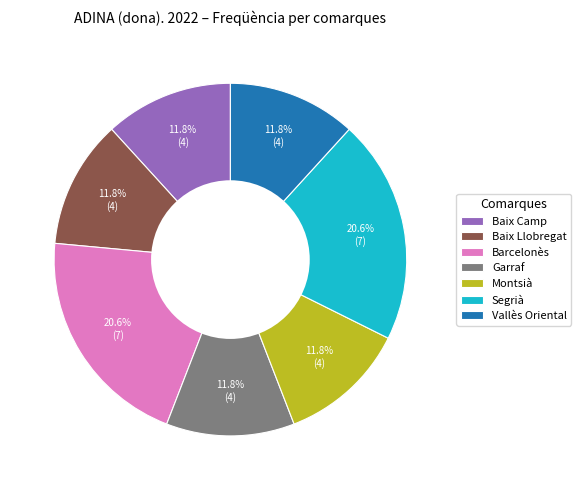

The Garraf slice represents 1% of the pie. True or false?

False